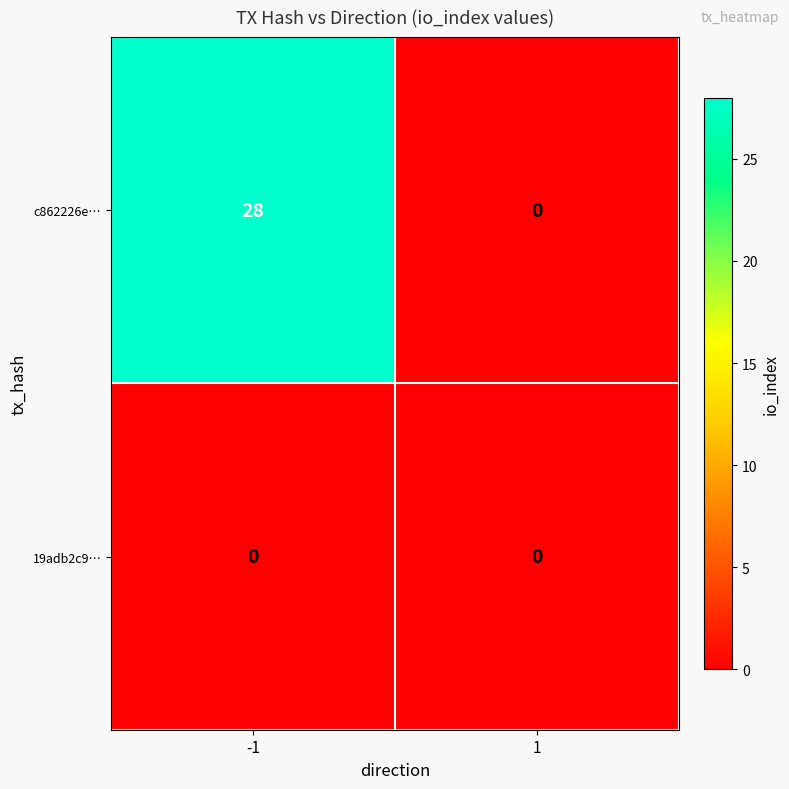

Rank the series by their average value, from highest to lowest.

c862226e…, 19adb2c9…